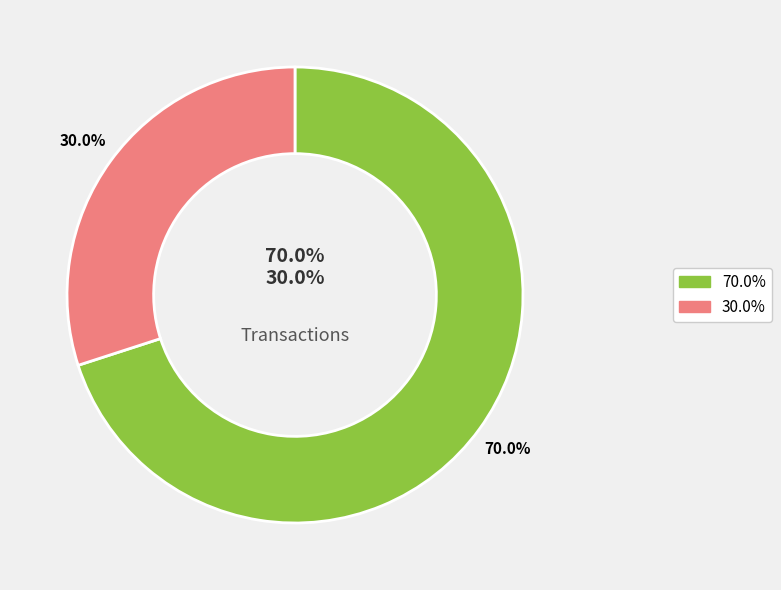

To the nearest percent, what percentage of the pie is tm219926-1_4seq1.xml?

70%